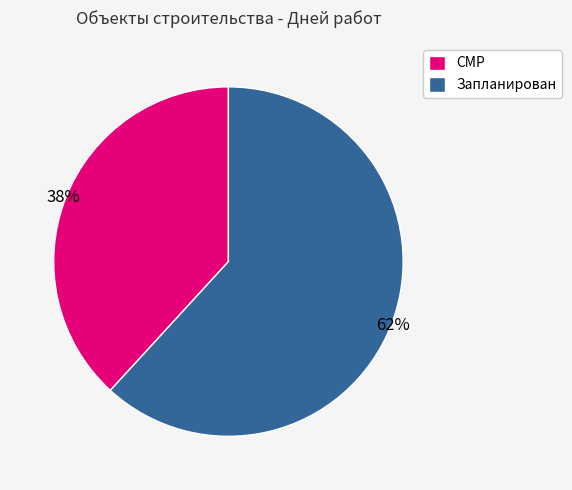

The СМР slice represents 49% of the pie. True or false?

False